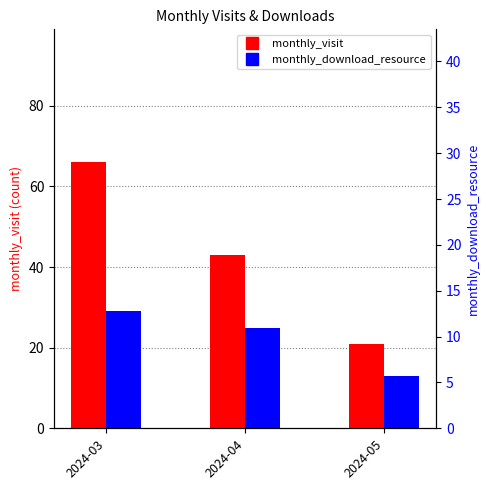

Which series has the largest total across all categories?

monthly_visit